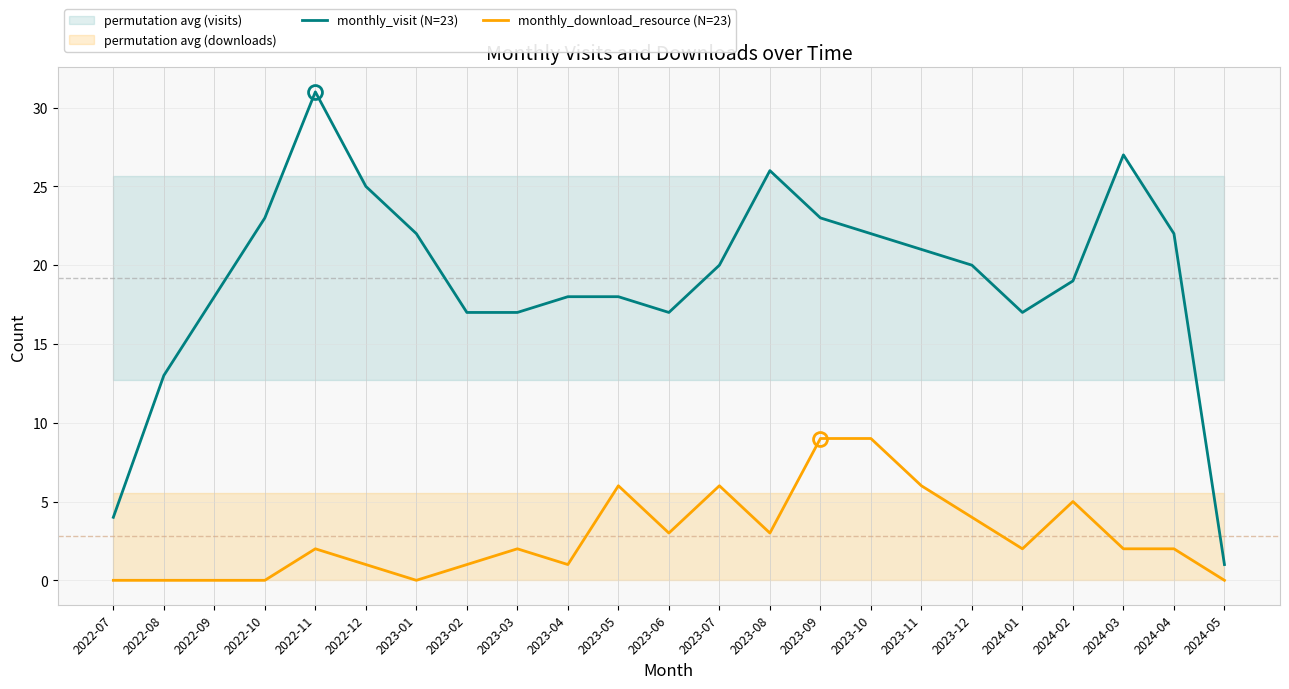

What value does the monthly_visit (N=23) series have at 2022-08, to the nearest 10?

10